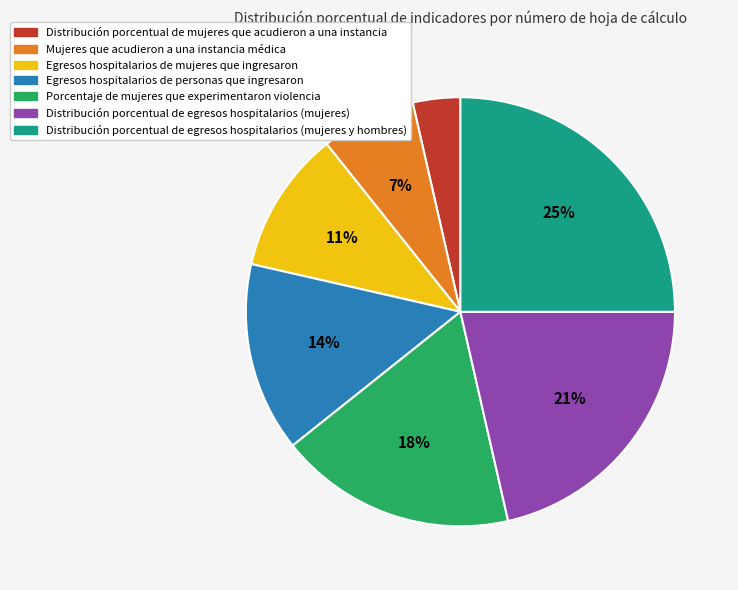

Count the number of slices in the pie.

7